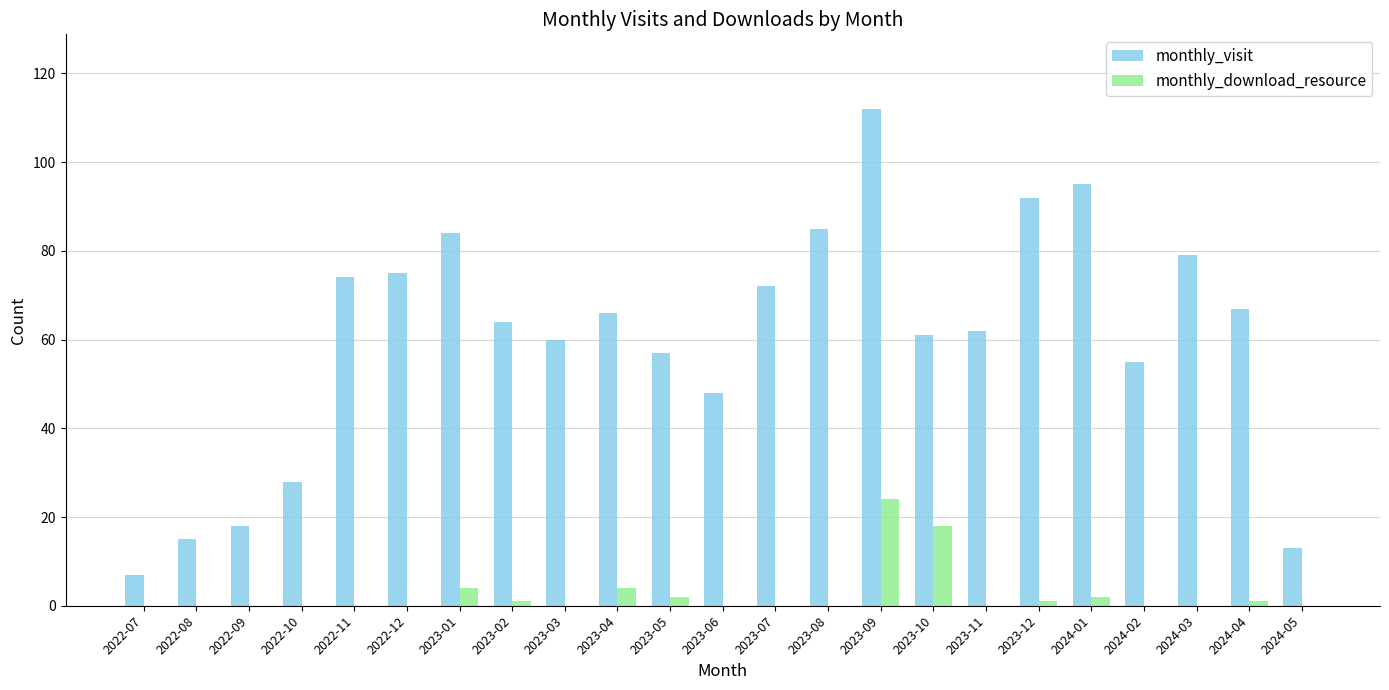

What is the difference between the monthly_download_resource values at 2022-10 and 2023-04?

4